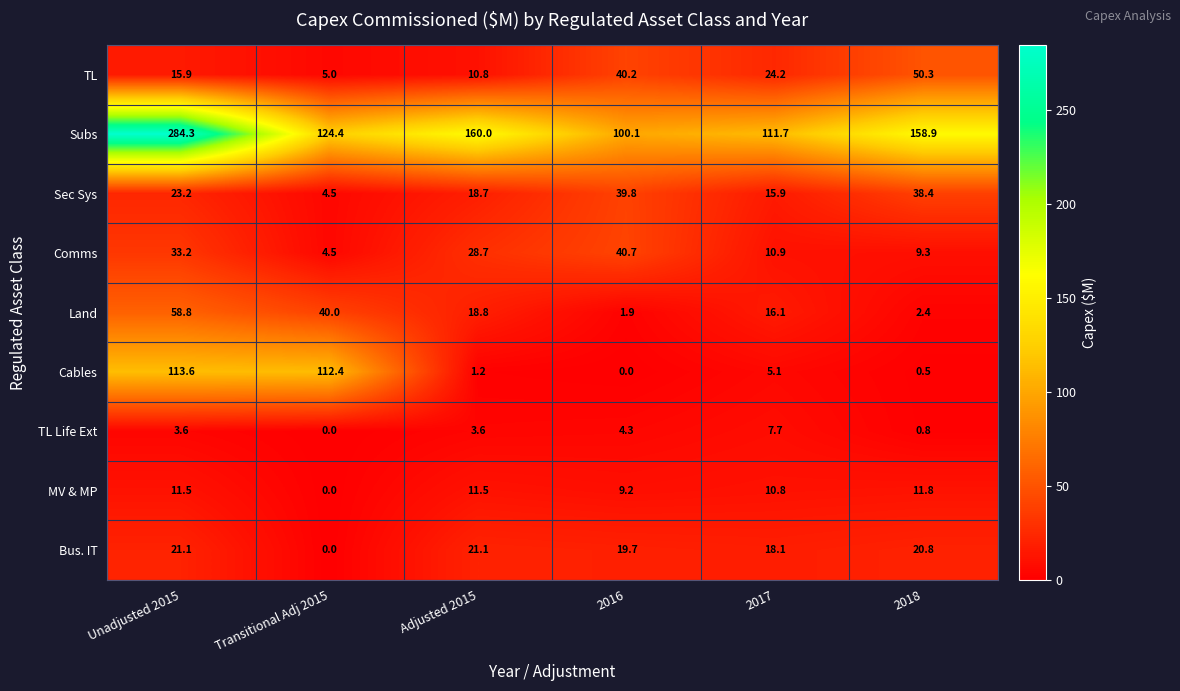

What is the total value across all series at Transitional Adj 2015?

290.8